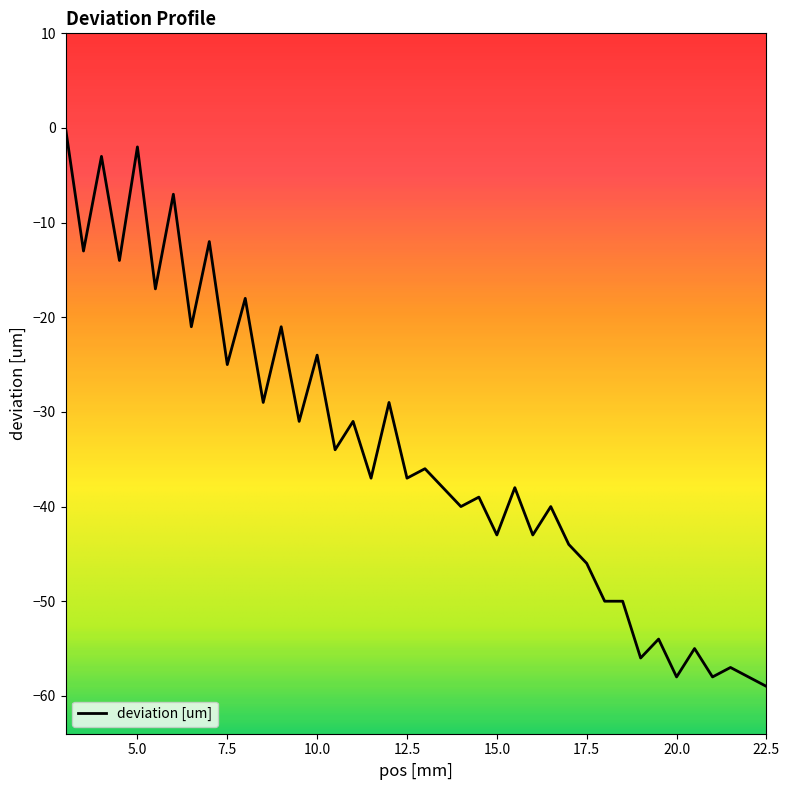

Does the chart display data point markers on the line(s)?

No